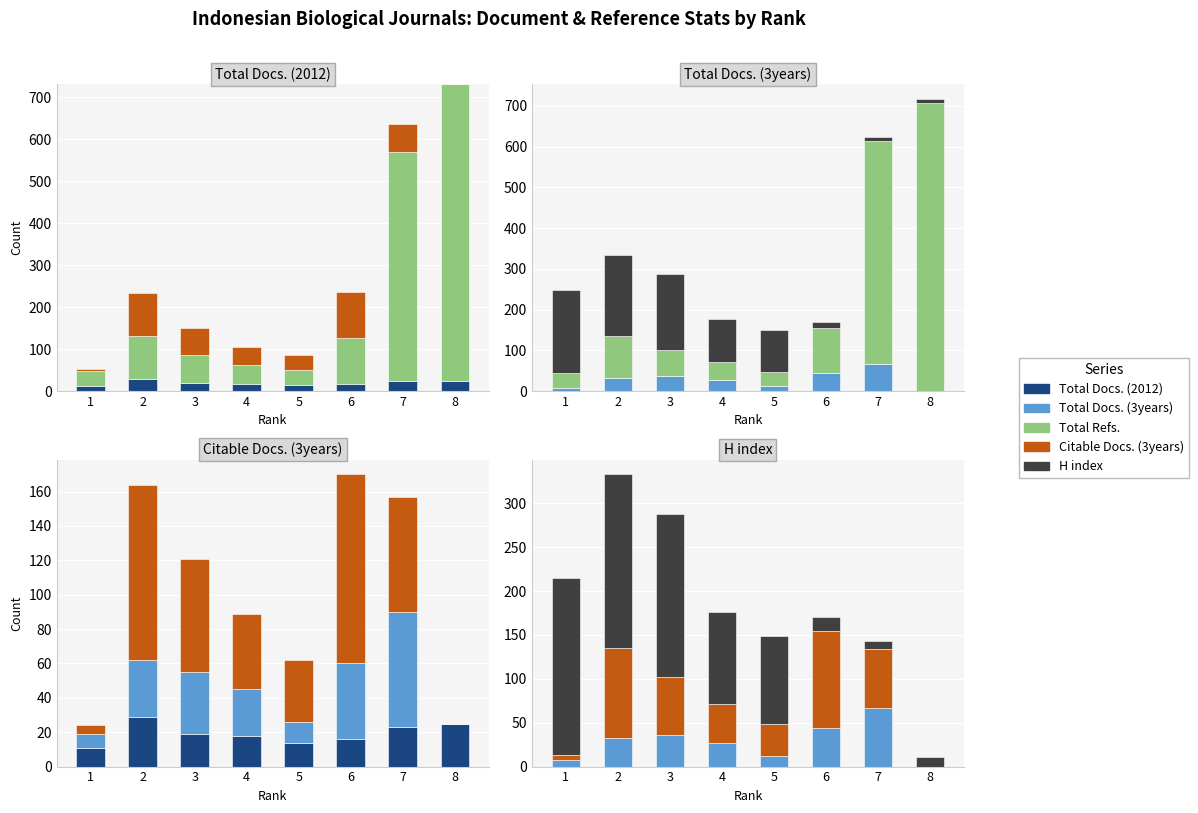

Is the value of Citable Docs. (3years) at 2 greater than the value of Total Docs. (2012) at 1?

Yes